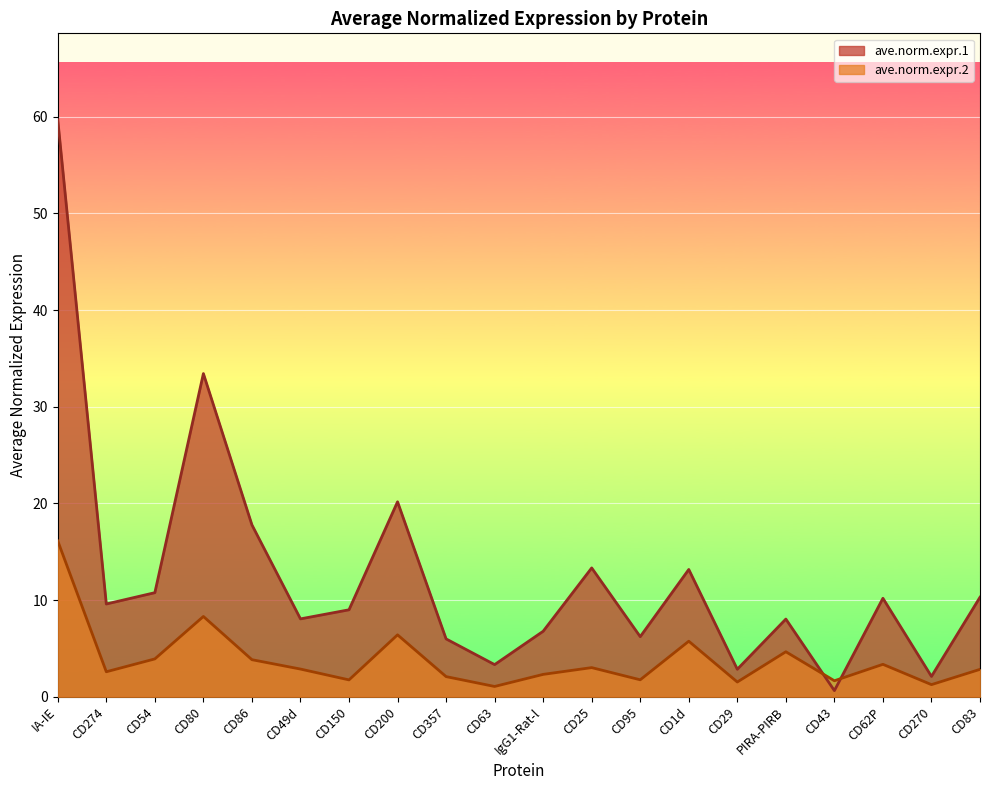

At how many categories does at least one series exceed 29?

2